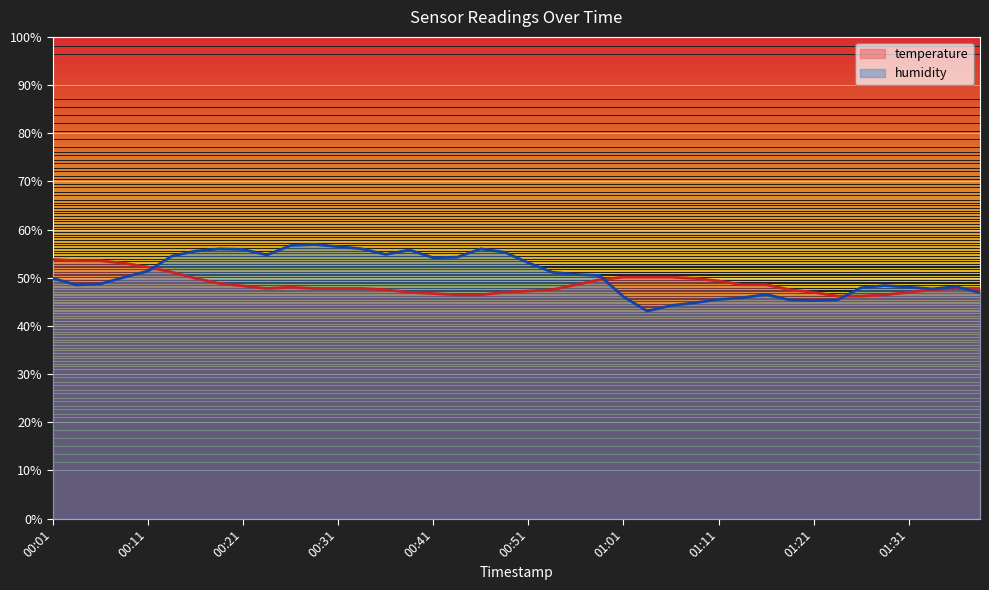

Rank the series at 00:16 from lowest to highest value.

temperature, humidity